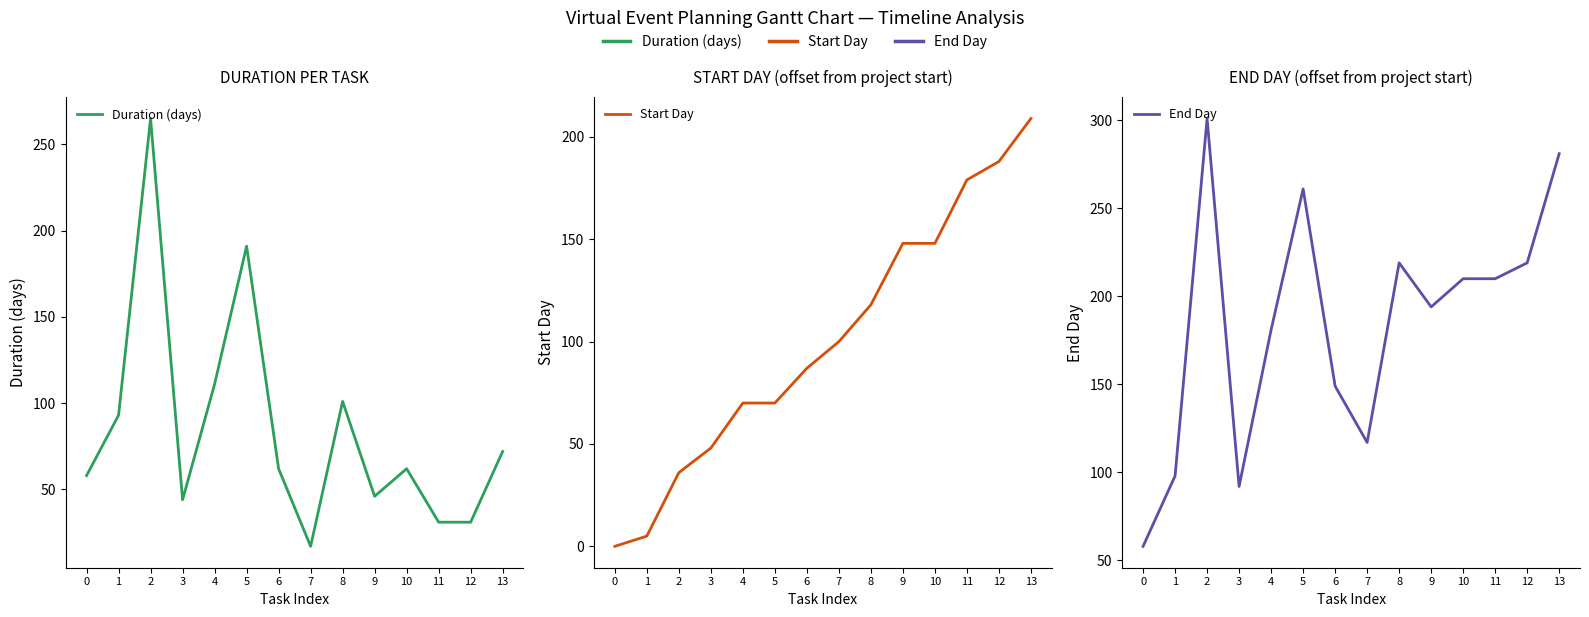

What is the difference between the highest and lowest values at 7?

100